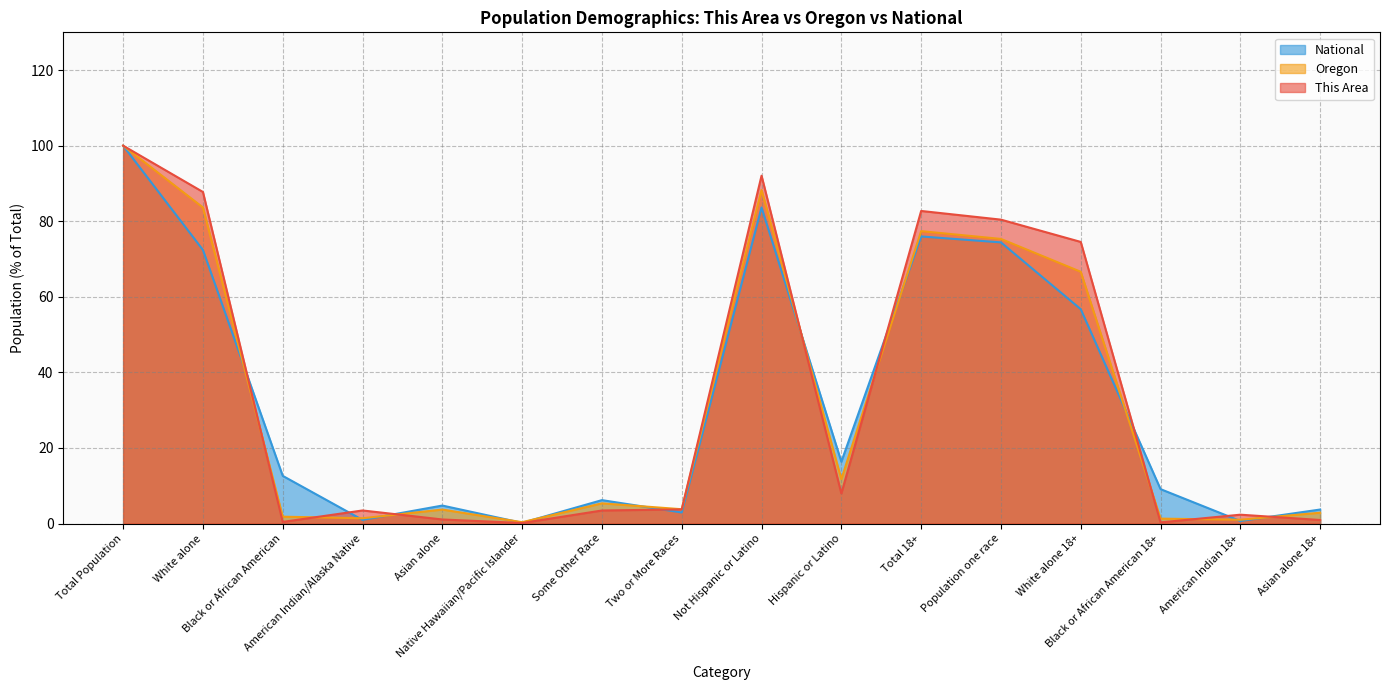

True or false: National and This Area cross at least once.

True